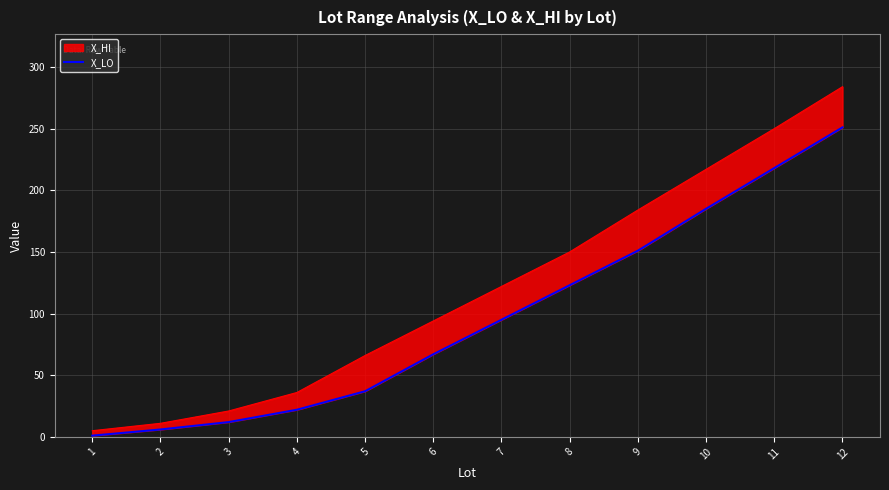

True or false: the data has more than 2 interior local peaks.

False